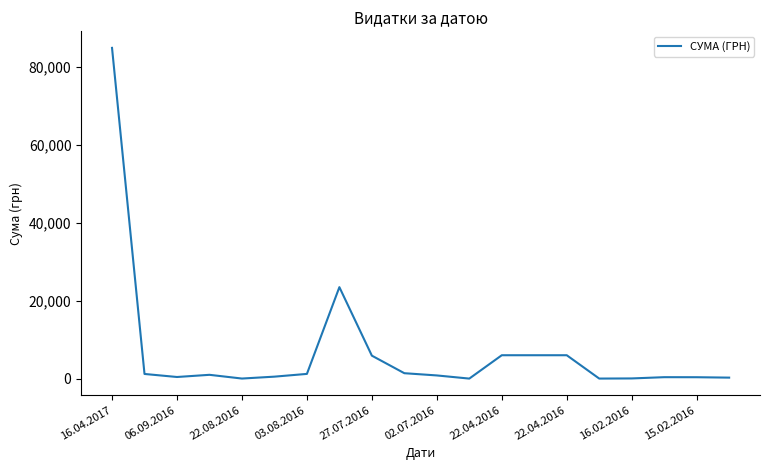

What is the maximum value shown in the chart?

84800.0